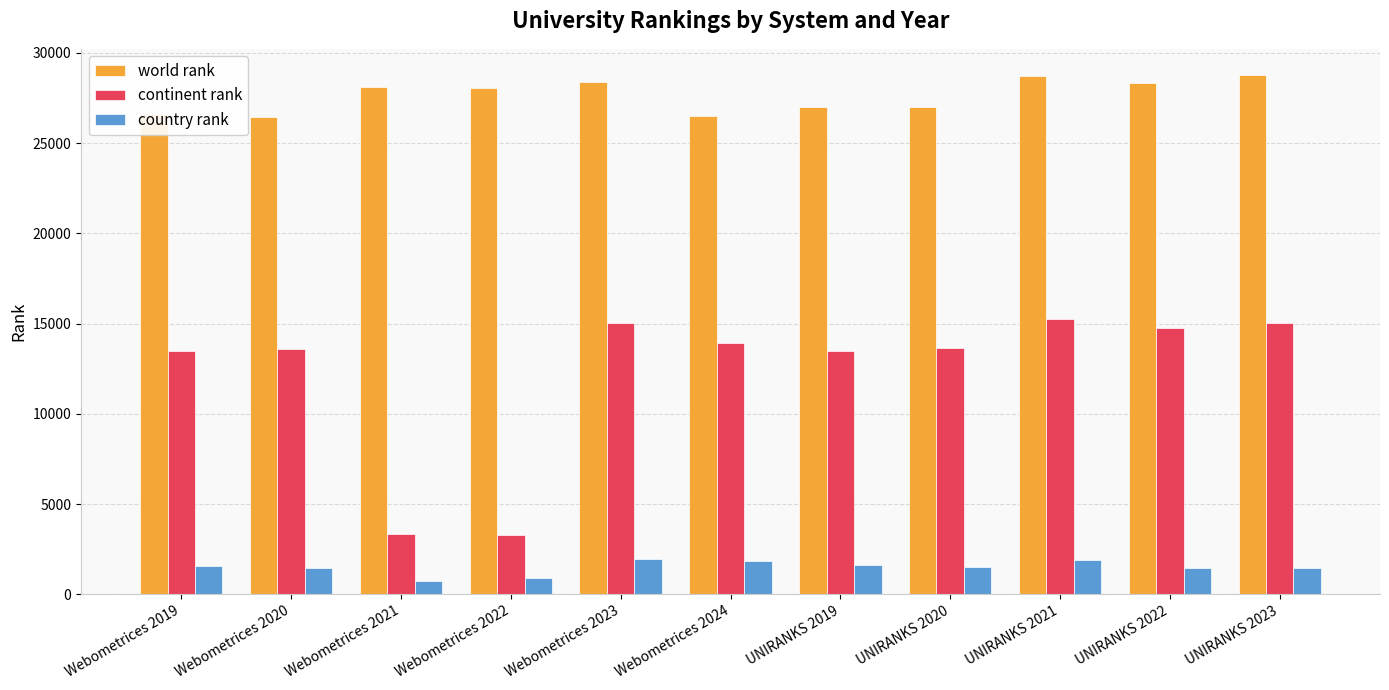

Where does the continent rank series first go above 13665?

Webometrices 2023